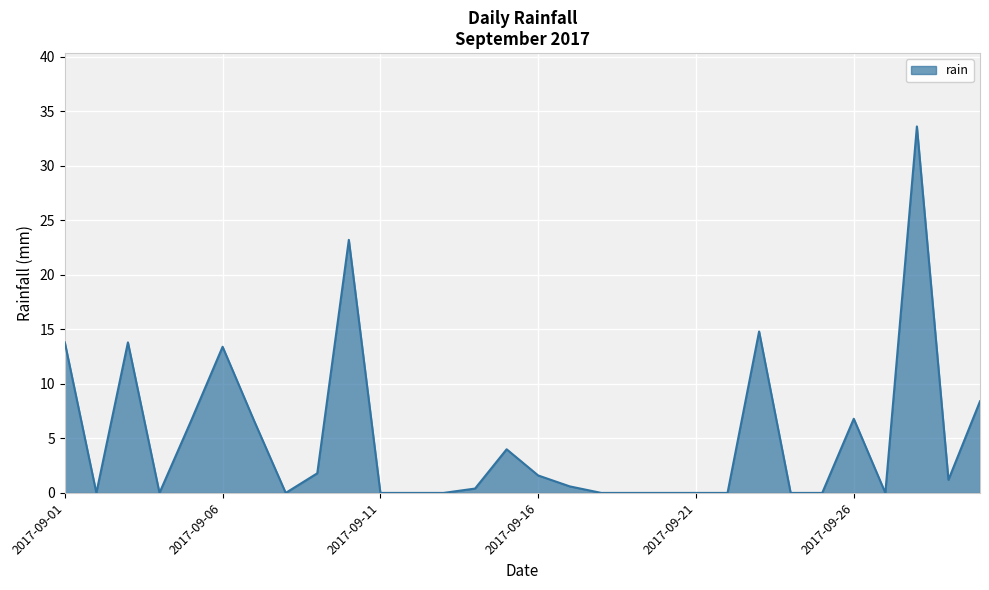

What is the greatest value displayed?

33.6